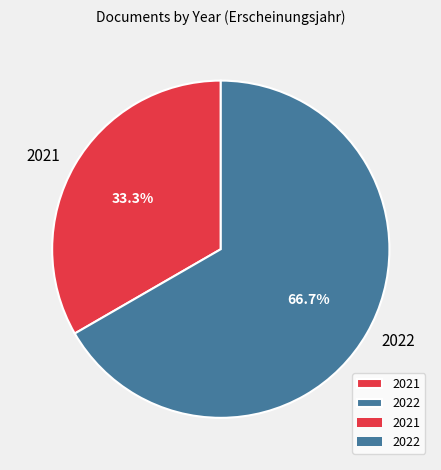

Is there a majority slice in this chart?

Yes